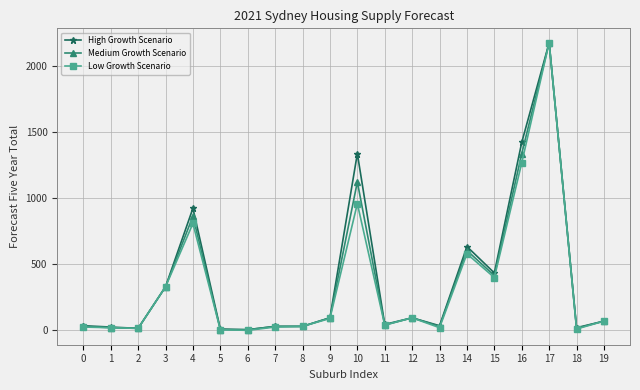

What is the difference between the highest and lowest values at 10?

380